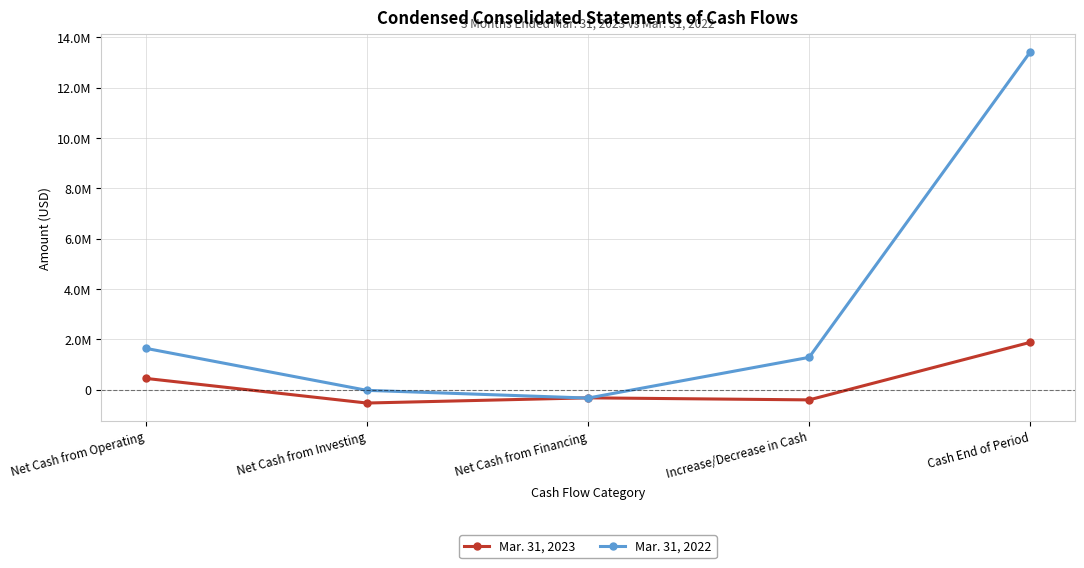

Does the chart have visible grid lines?

Yes